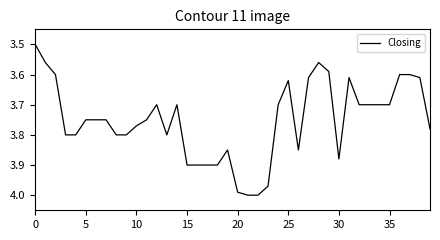

What is the smallest value displayed?

3.5